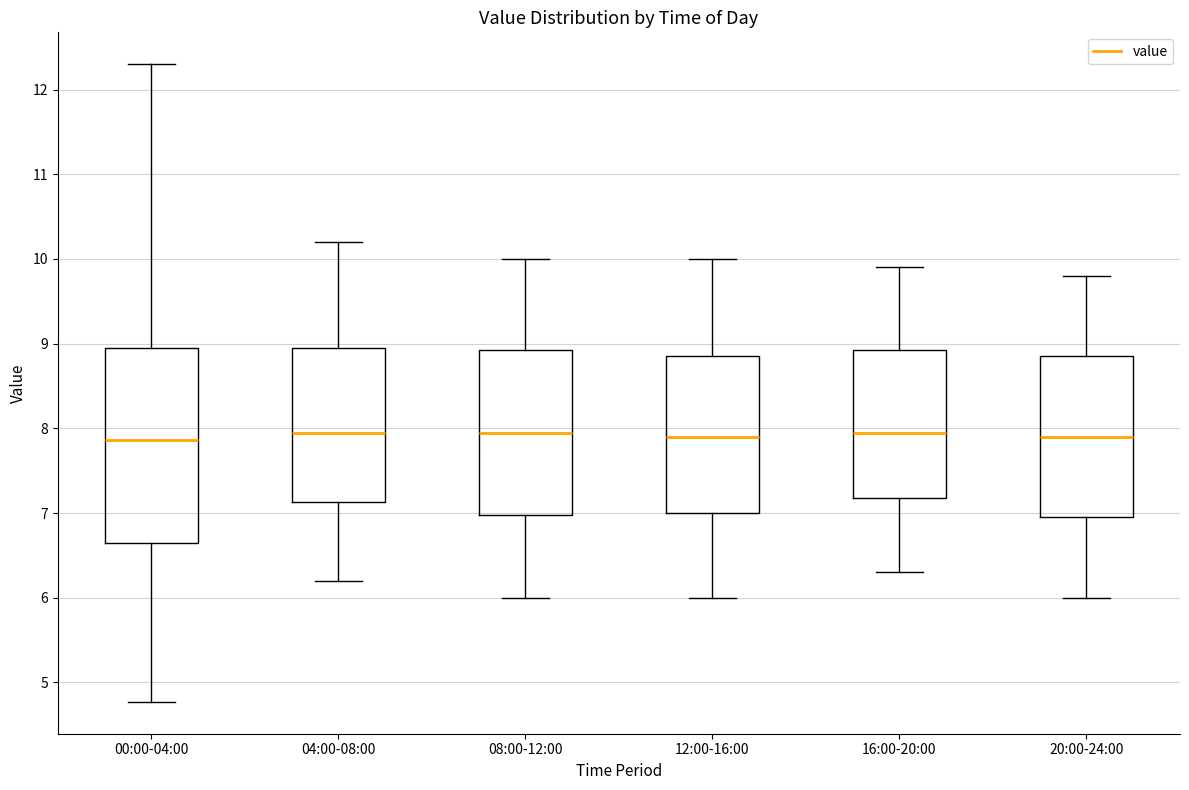

Where is the lower edge of the box for 16:00-20:00 on the y-axis? The values are not printed on the chart, so give them approximately, as read against the axis.

7.2